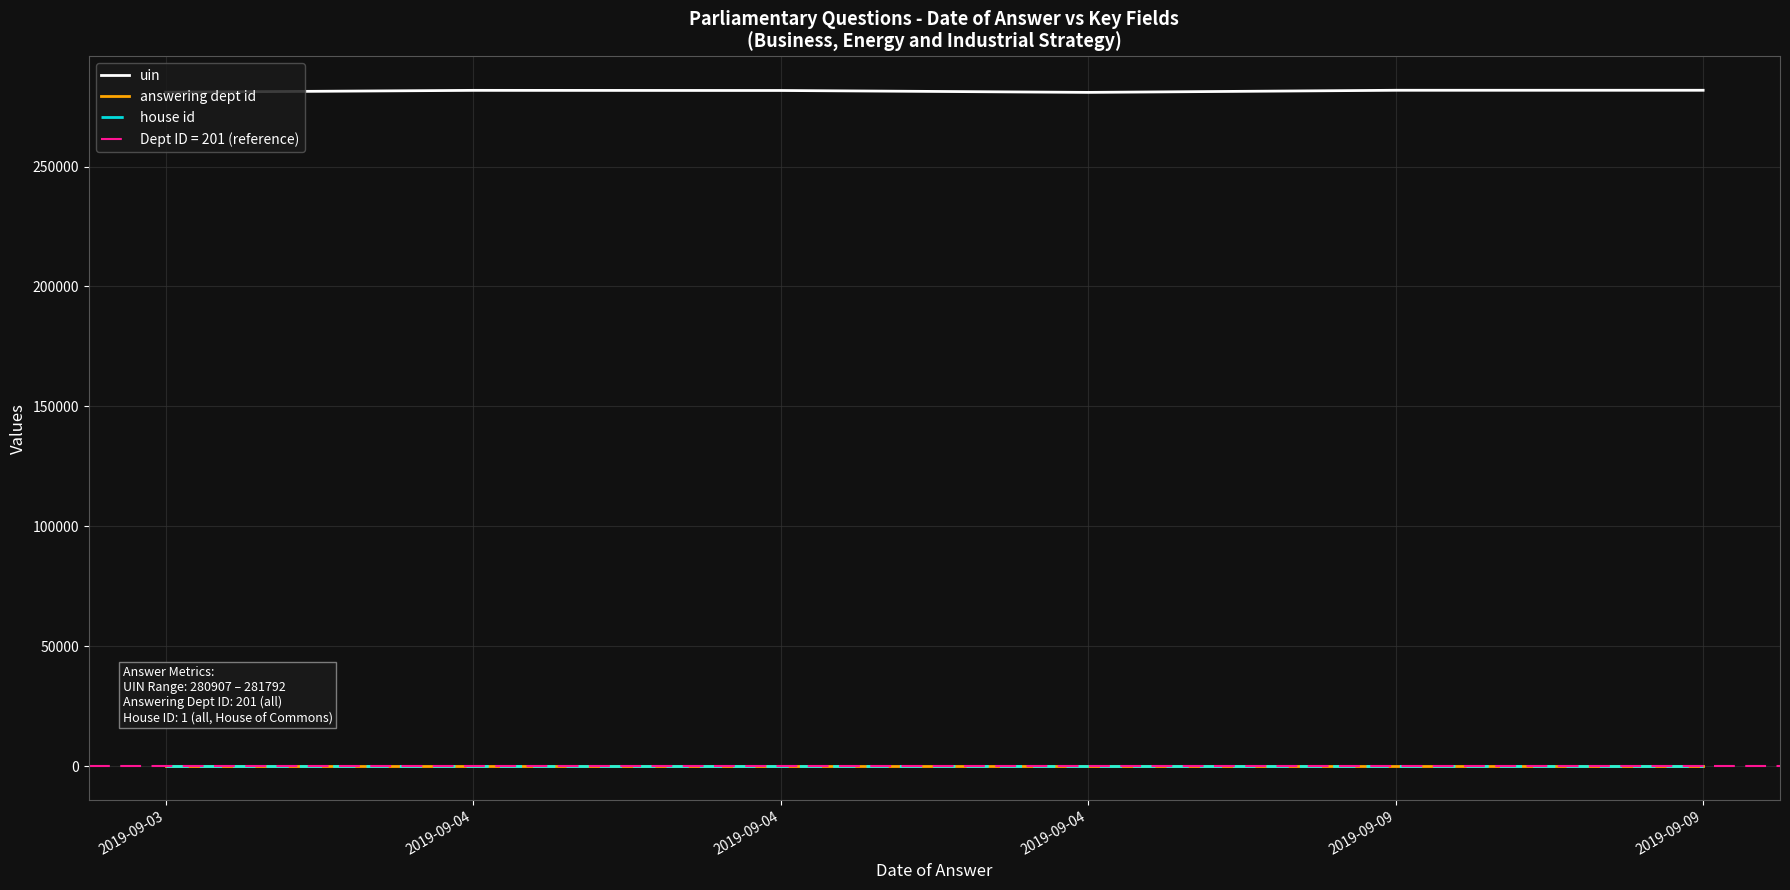

Reading left to right, what are all the values shown in this chart?

uin: 2019-09-03=280984	2019-09-04=281753	2019-09-04=281702	2019-09-04=280907	2019-09-09=281789	2019-09-09=281792
answering dept id: 2019-09-03=201	2019-09-04=201	2019-09-04=201	2019-09-04=201	2019-09-09=201	2019-09-09=201
house id: 2019-09-03=1	2019-09-04=1	2019-09-04=1	2019-09-04=1	2019-09-09=1	2019-09-09=1